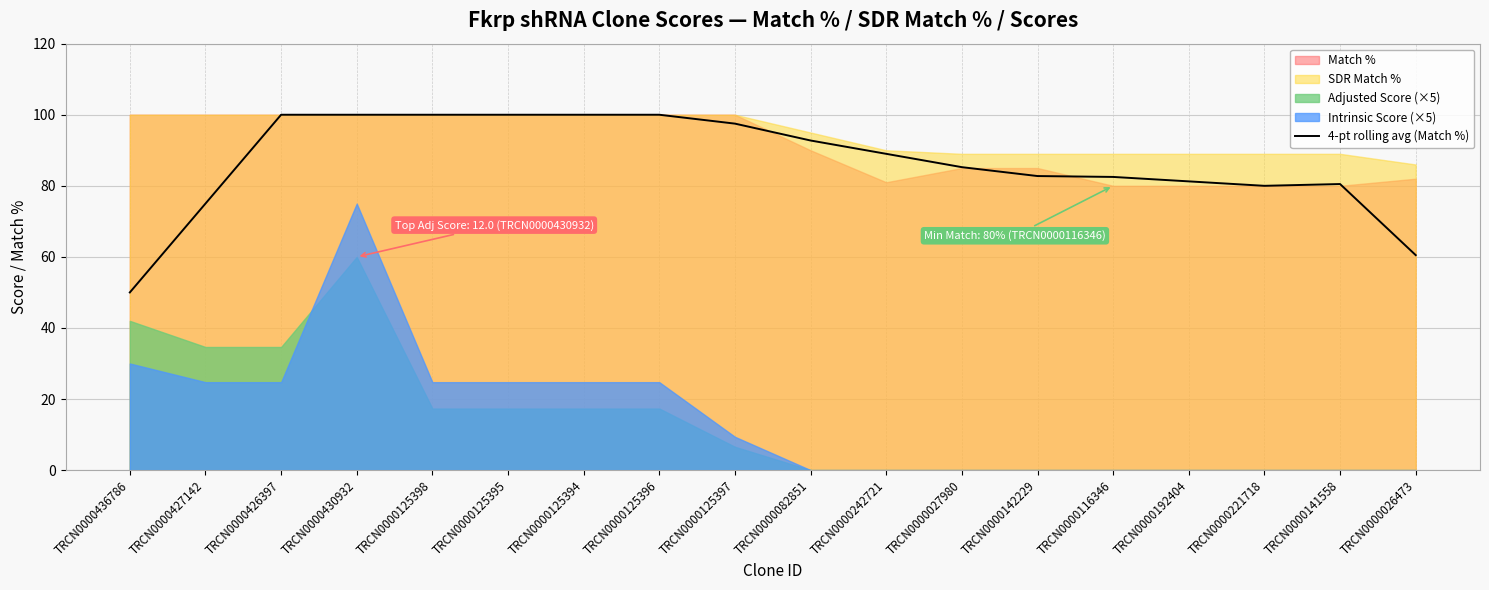

What is the maximum value for 4-pt rolling avg (Match %)?

100.0